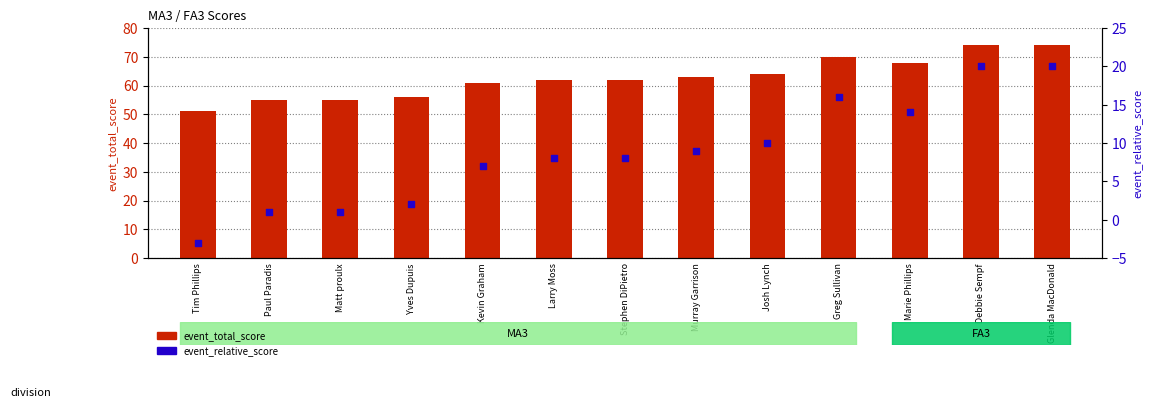

Which series has the largest Y range (max minus min)?

event_total_score